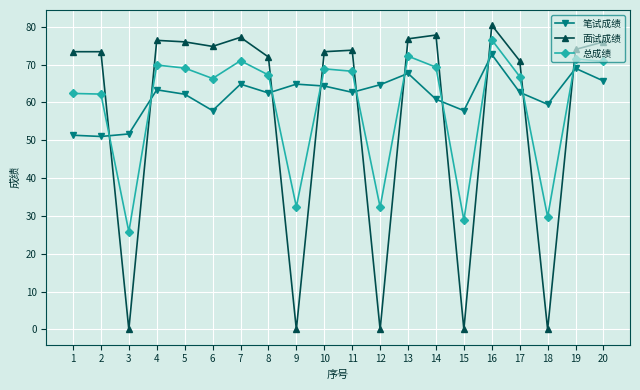

Where is 面试成绩 nearest to the value 40?

17